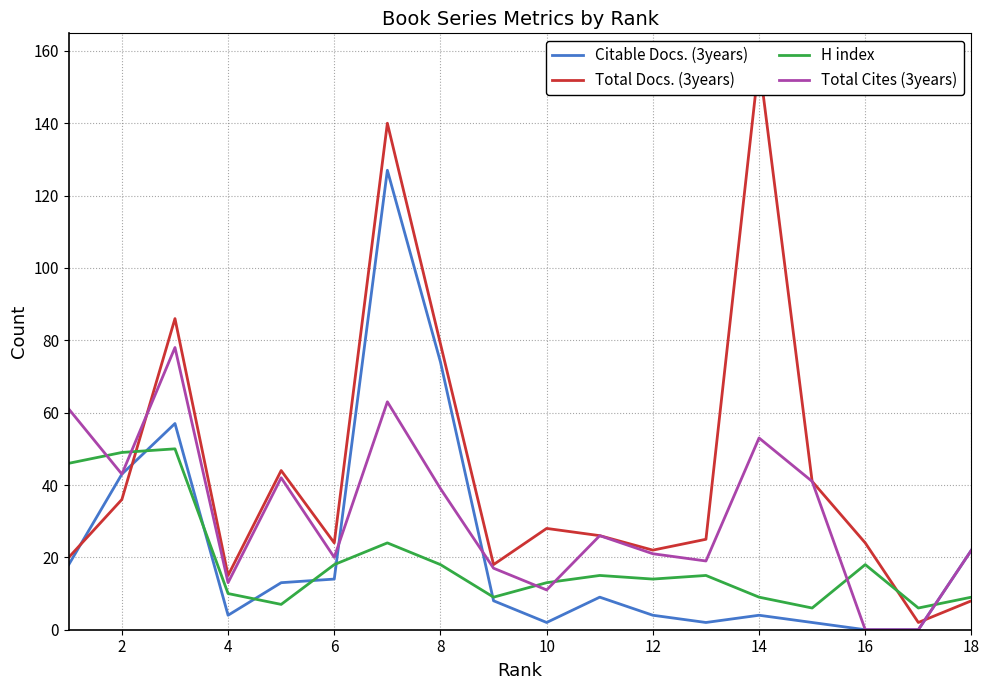

What is the maximum value for H index?

50